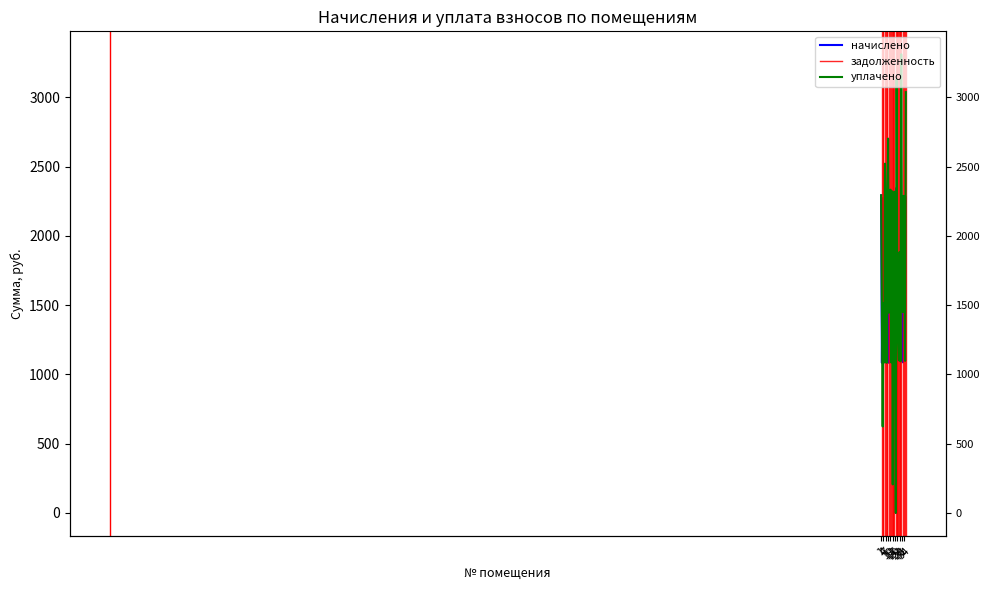

Which series has the largest range (max minus min)?

уплачено